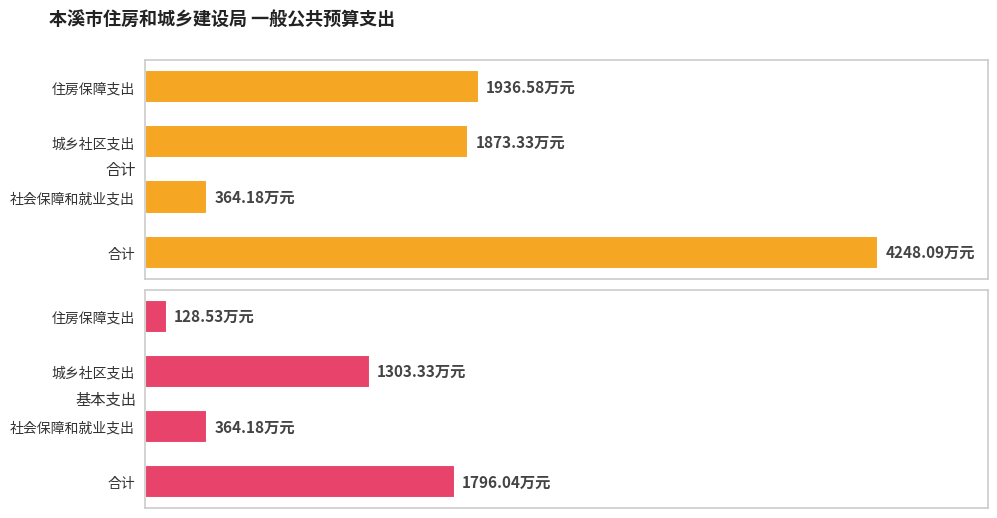

How many distinct data groups are displayed?

2